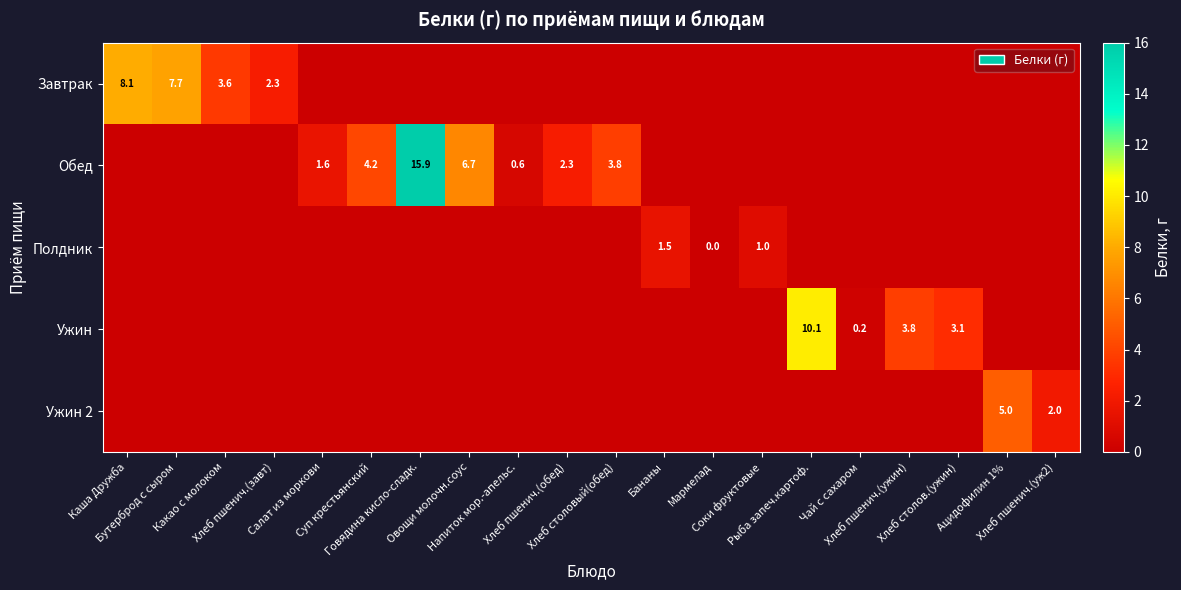

At which category does the chart reach its minimum across all series?

Салат из моркови